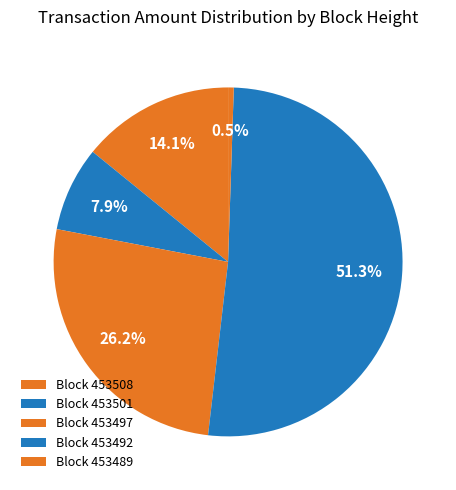

How many segments does this pie chart have?

5